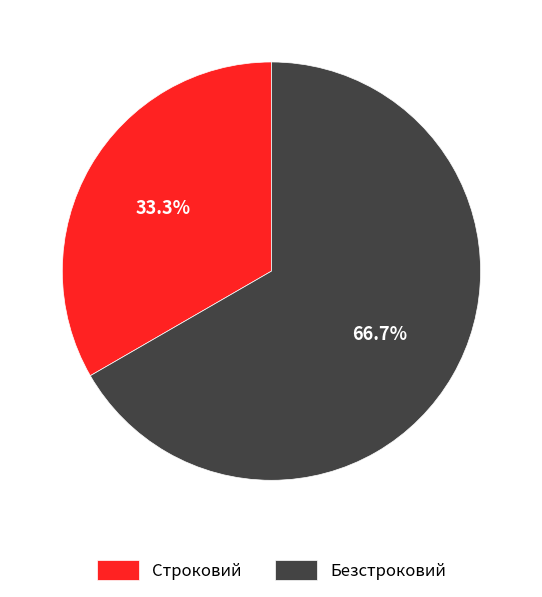

Is it true that Строковий is 33% of the pie?

True